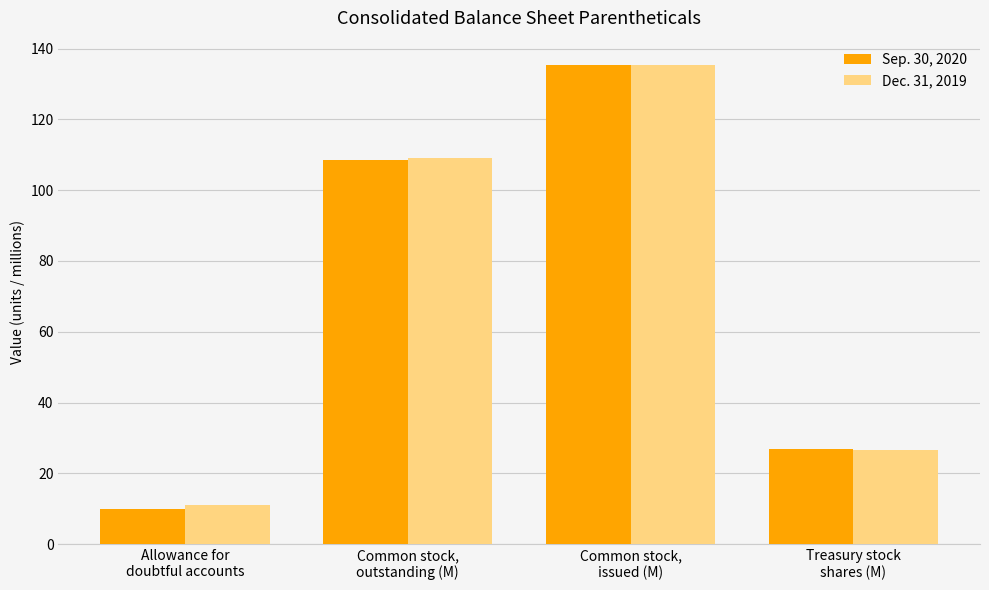

Reading left to right, transcribe all the data shown in this chart.

Sep. 30, 2020: 10.0	108.6	135.5	26.9
Dec. 31, 2019: 11.0	109.0	135.5	26.5